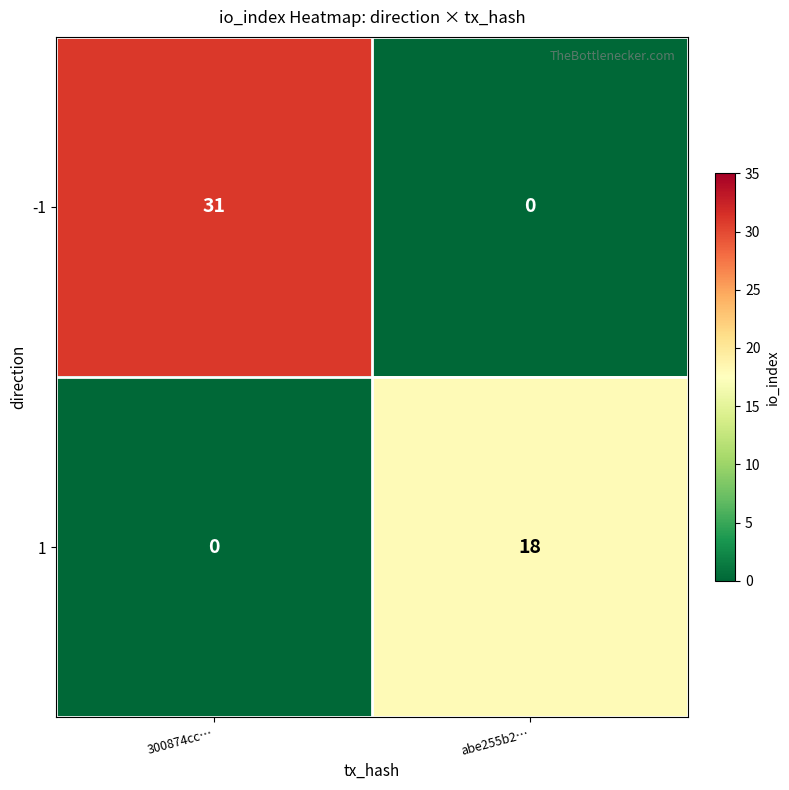

Reading right to left, transcribe all the data shown in this chart.

-1: abe255b2…=0	300874cc…=31
1: abe255b2…=18	300874cc…=0